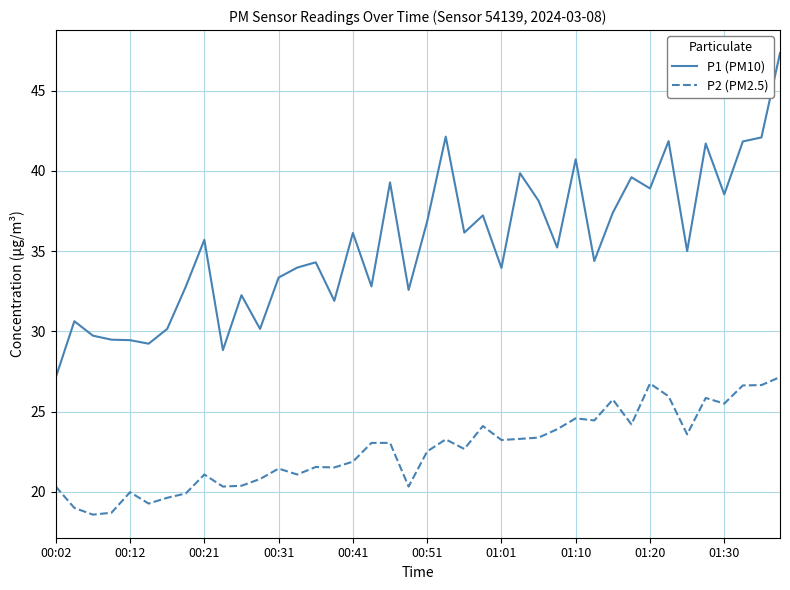

Which series has the widest spread of values?

P1 (PM10)